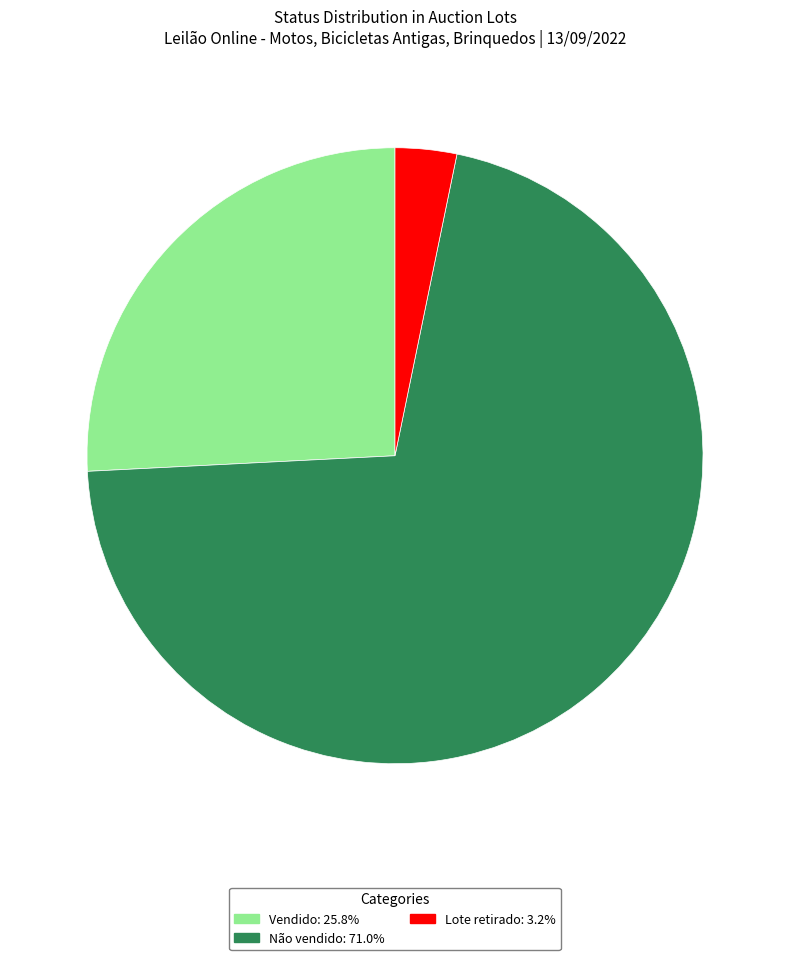

Does Lote retirado: 3.2% represent more than half of the total?

No